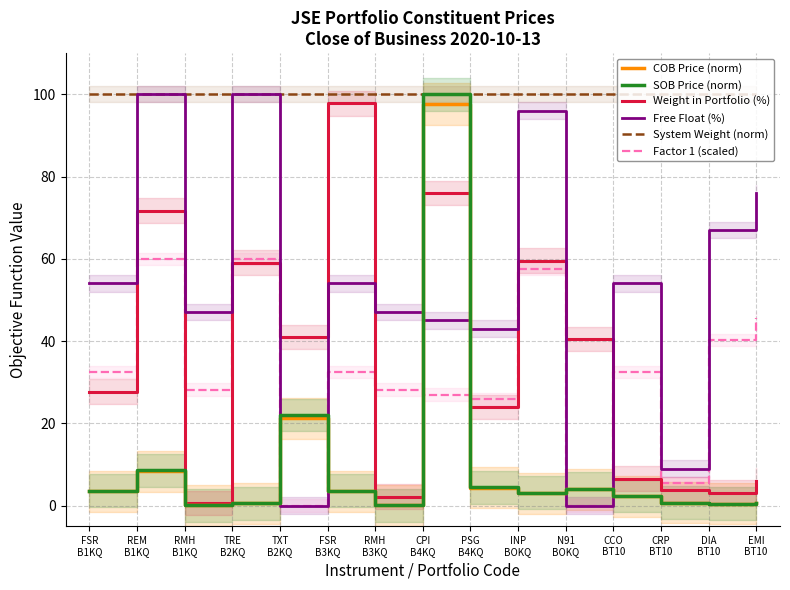

What is the sum of the Free Float (%) values at FSR
B1KQ and REM
B1KQ?

154.0